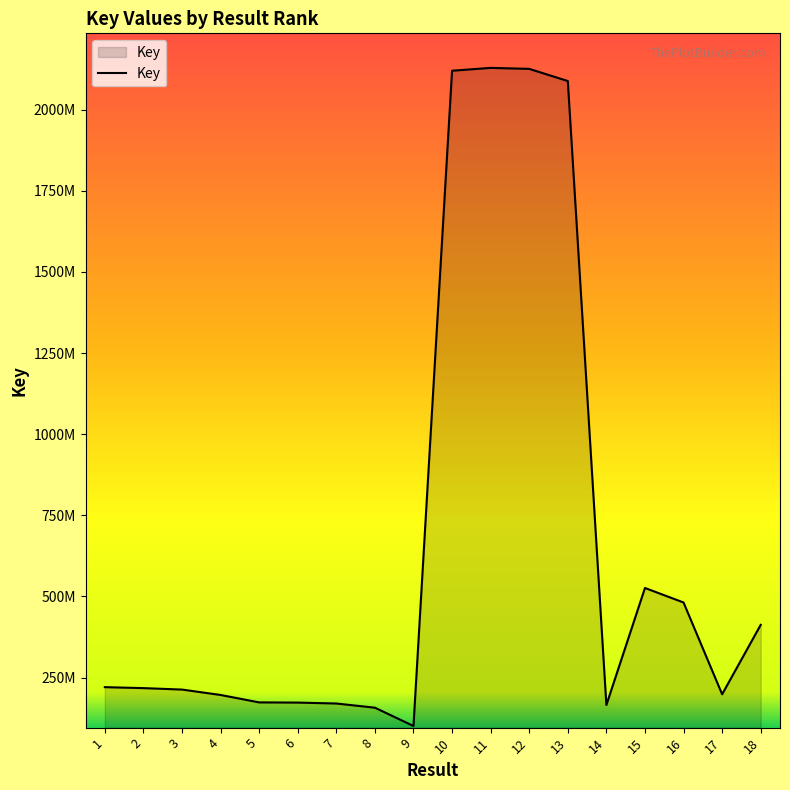

Is this an area chart (filled region under the line)?

Yes